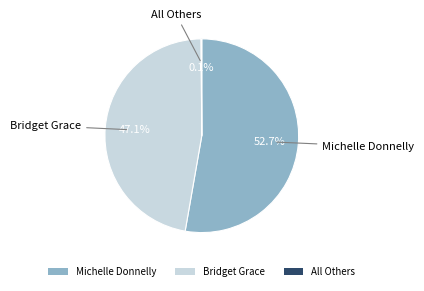

Which category has the biggest portion of the pie?

Michelle Donnelly